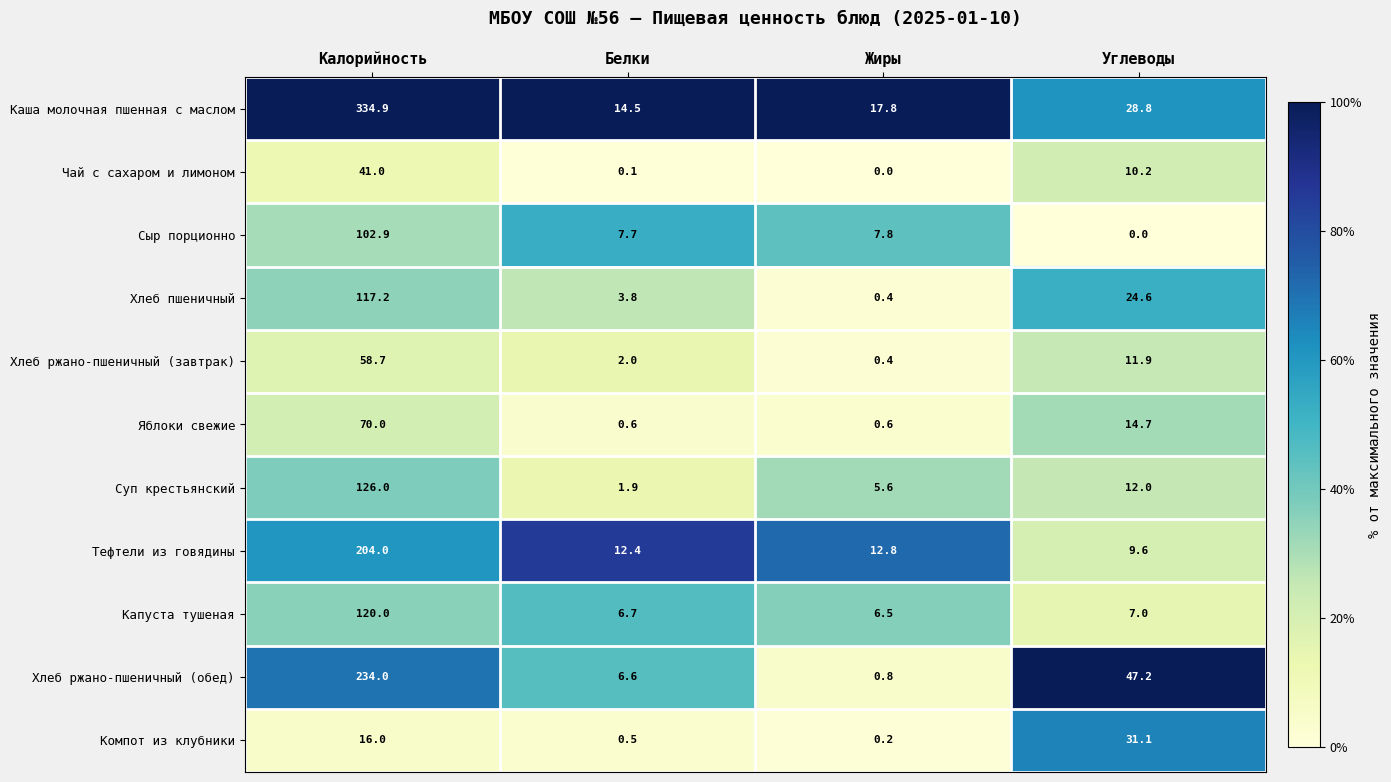

Is the value of Компот из клубники at Калорийность greater than the value of Каша молочная пшенная с маслом at Калорийность?

No